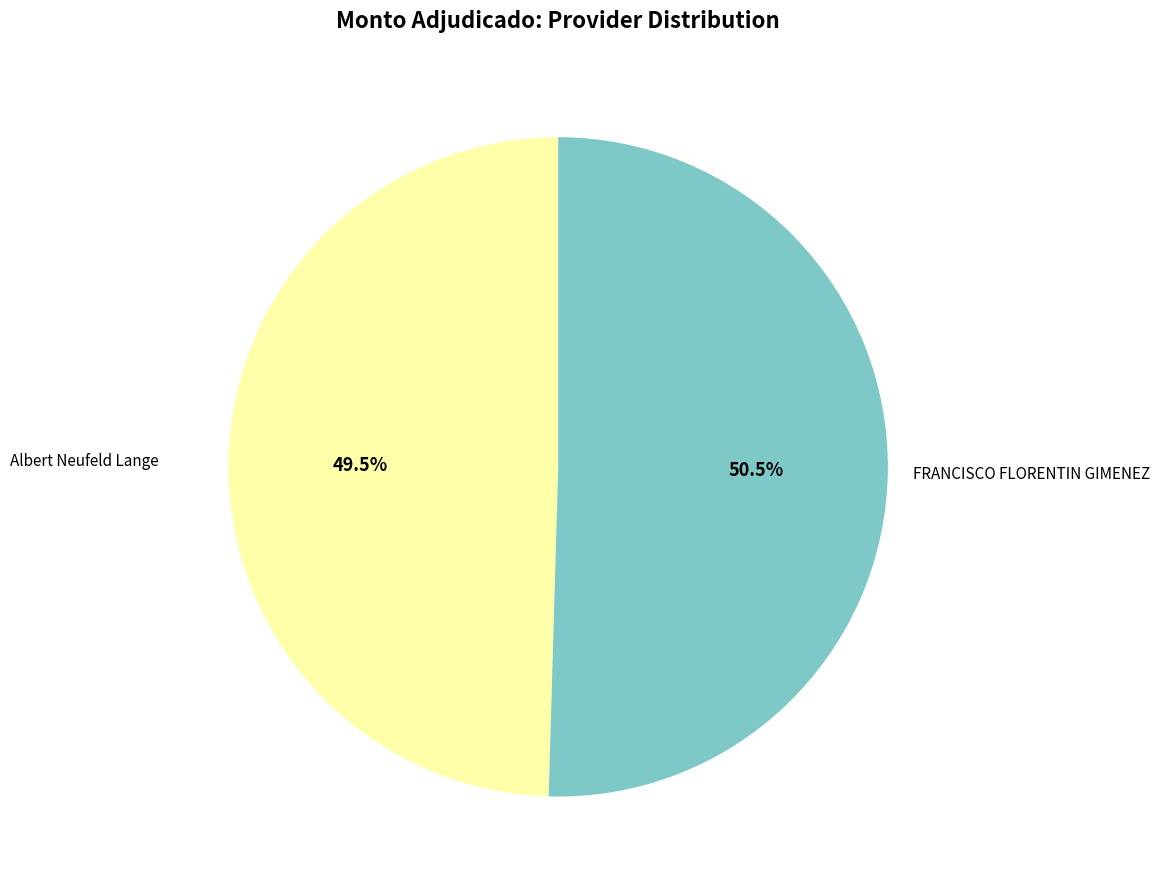

Is there a majority slice in this chart?

Yes